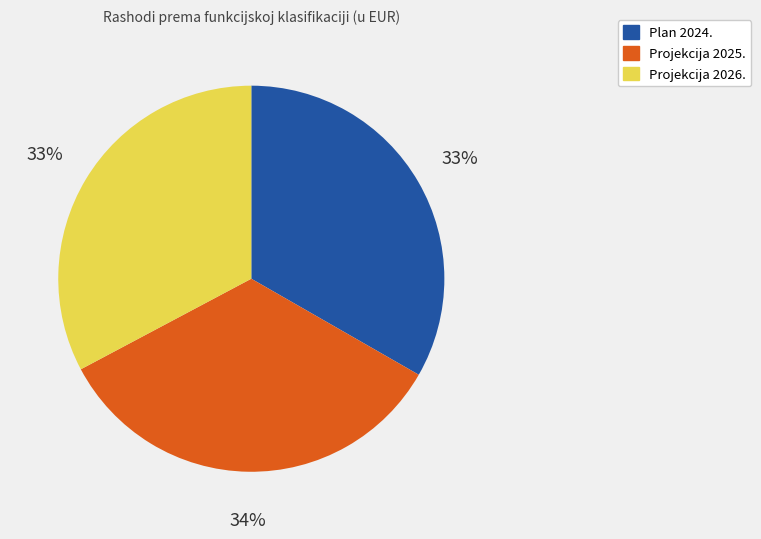

How many segments does this pie chart have?

3